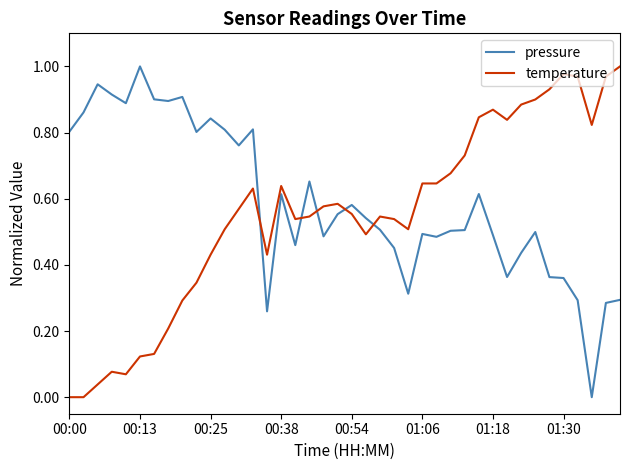

After their last crossing, which series has the higher values: pressure or temperature?

temperature